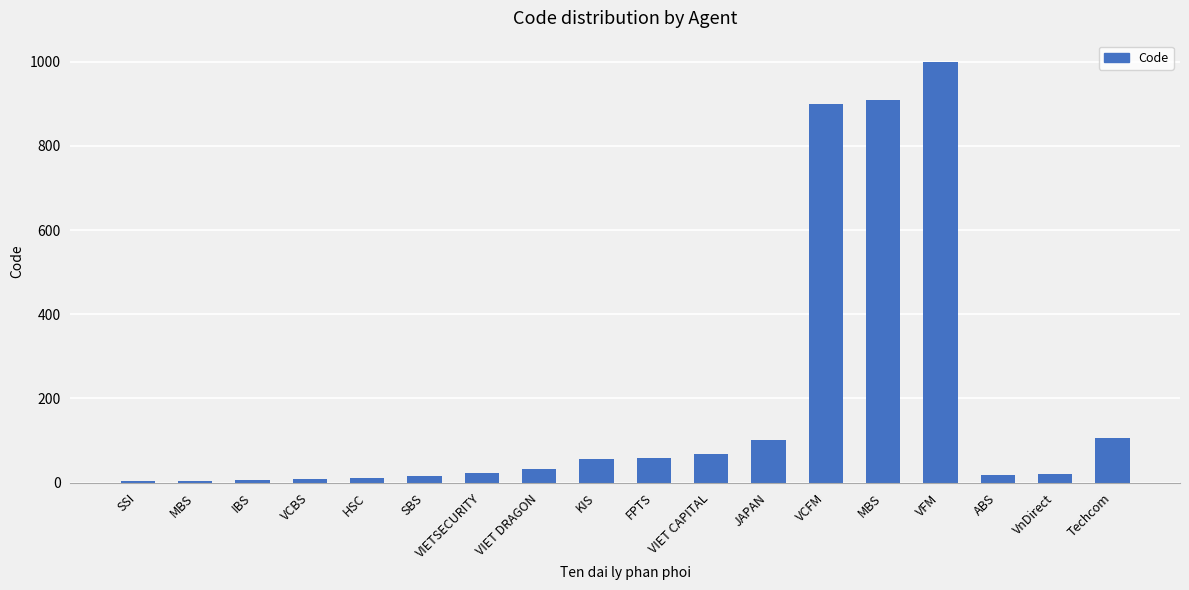

What is the change in value from KIS to ABS?

-39